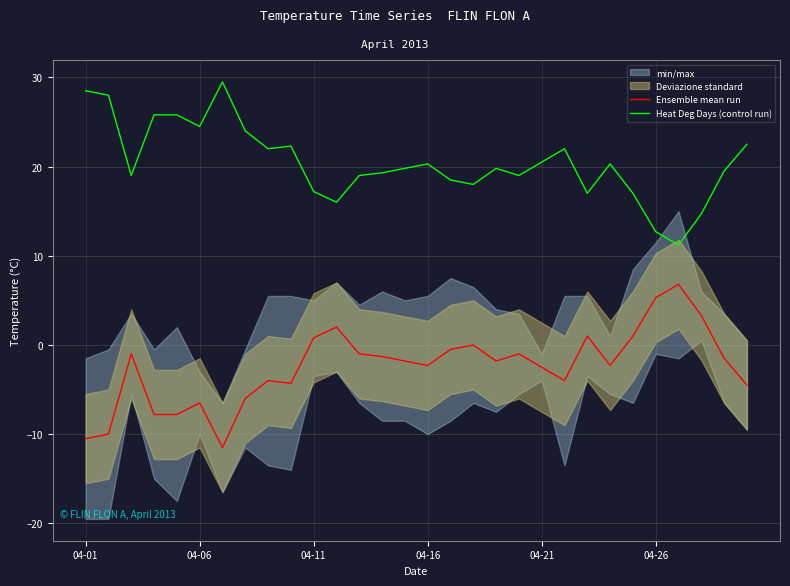

What is the difference between the maximum and minimum values in the Heat Deg Days (control run) series?

18.3